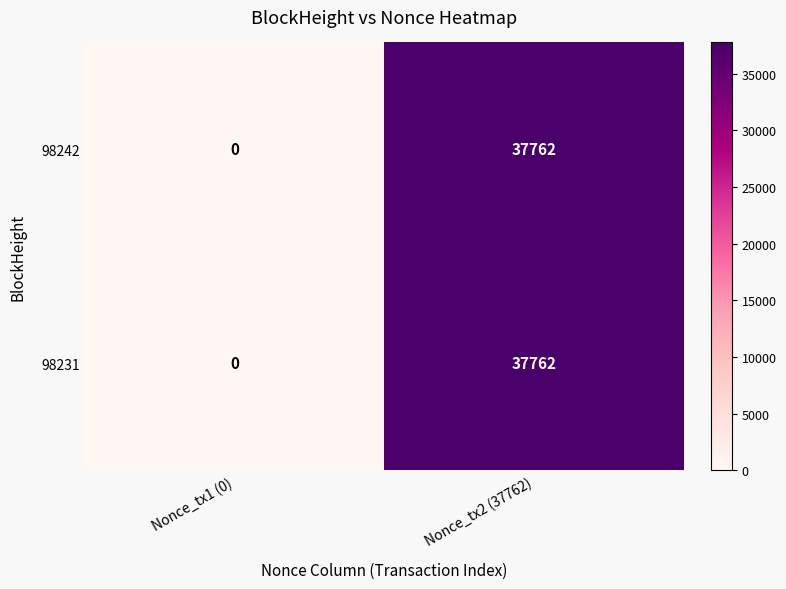

Which category has the highest value in the 98242 series?

Nonce_tx2 (37762)